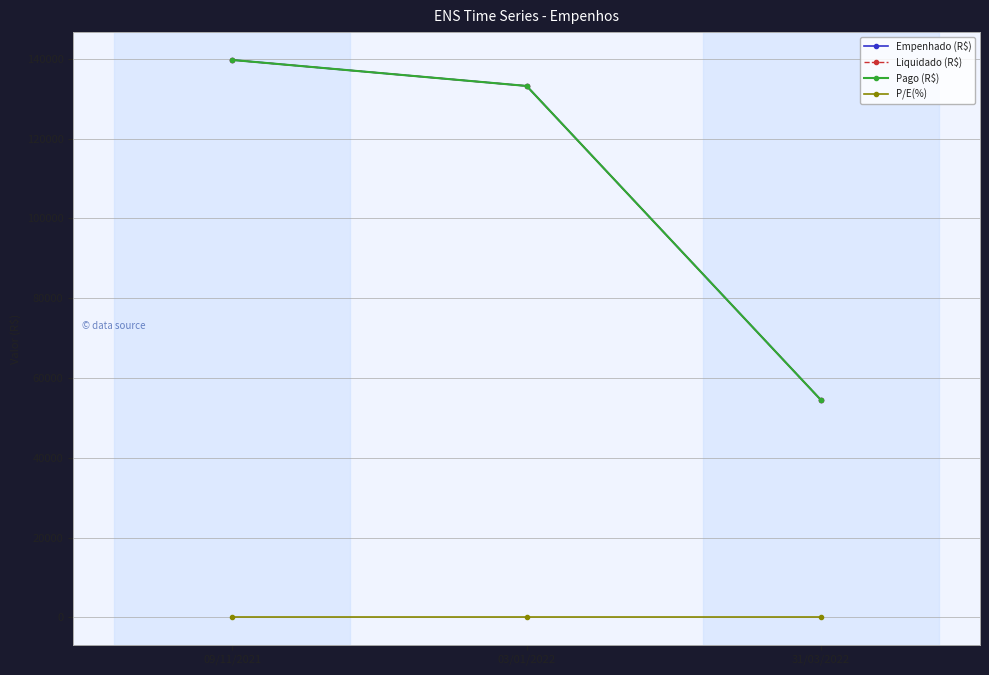

What position from the right is 03/01/2022?

2